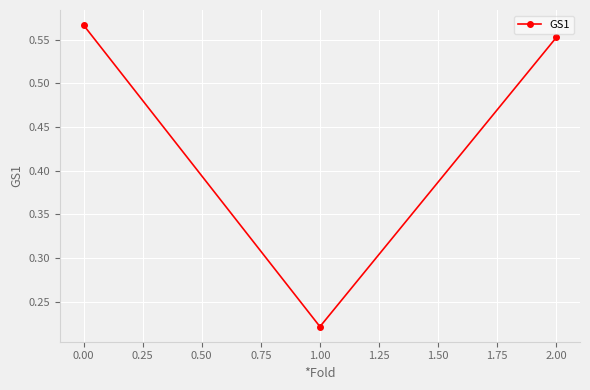

What is the average value?

0.4